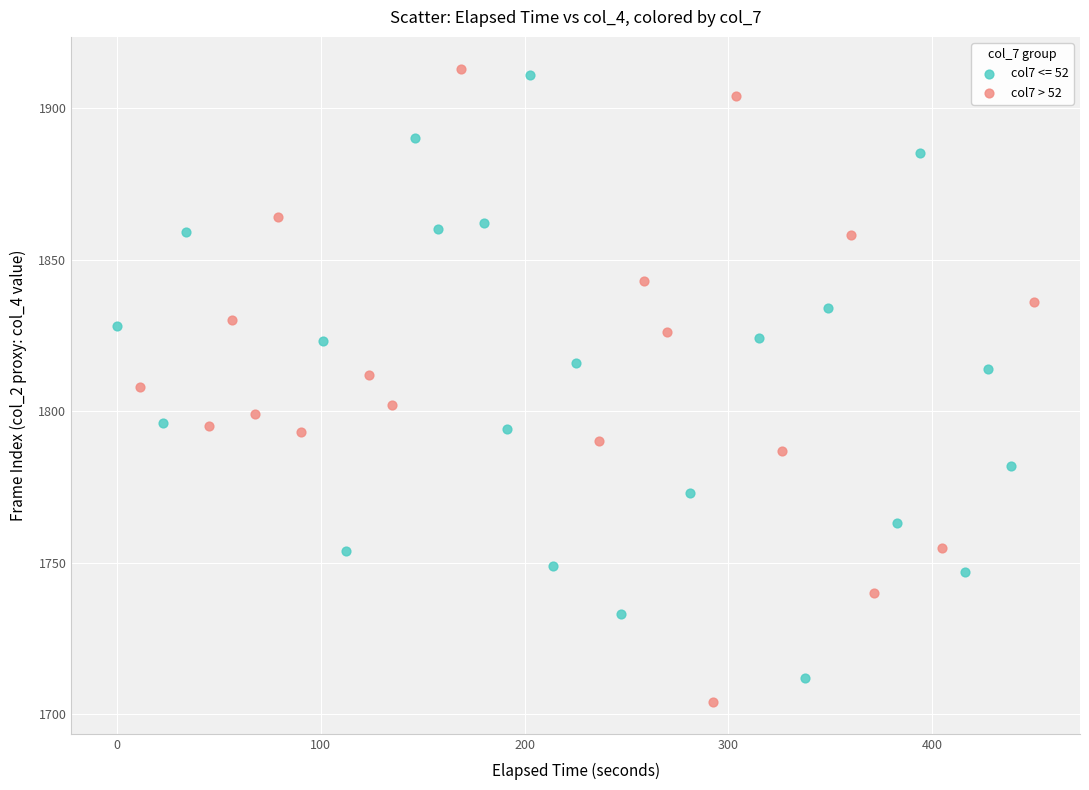

Which series has the widest spread of Y values?

col7 > 52